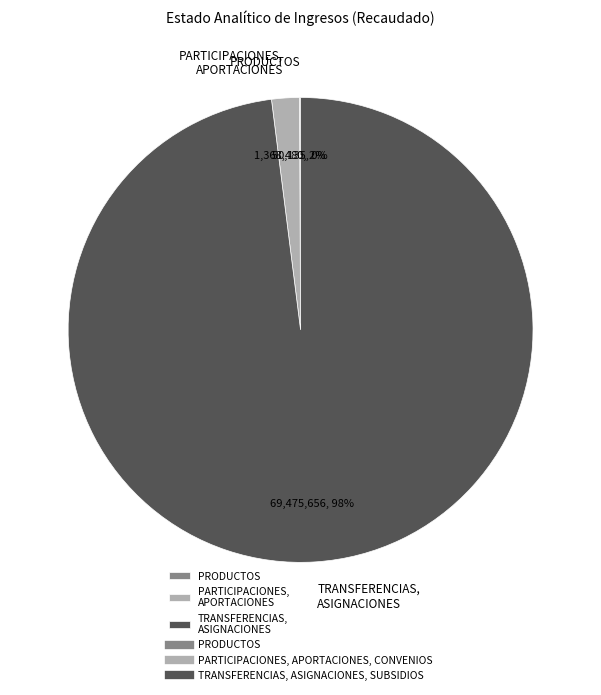

What percentage is the TRANSFERENCIAS, ASIGNACIONES slice, to the nearest percent?

98%